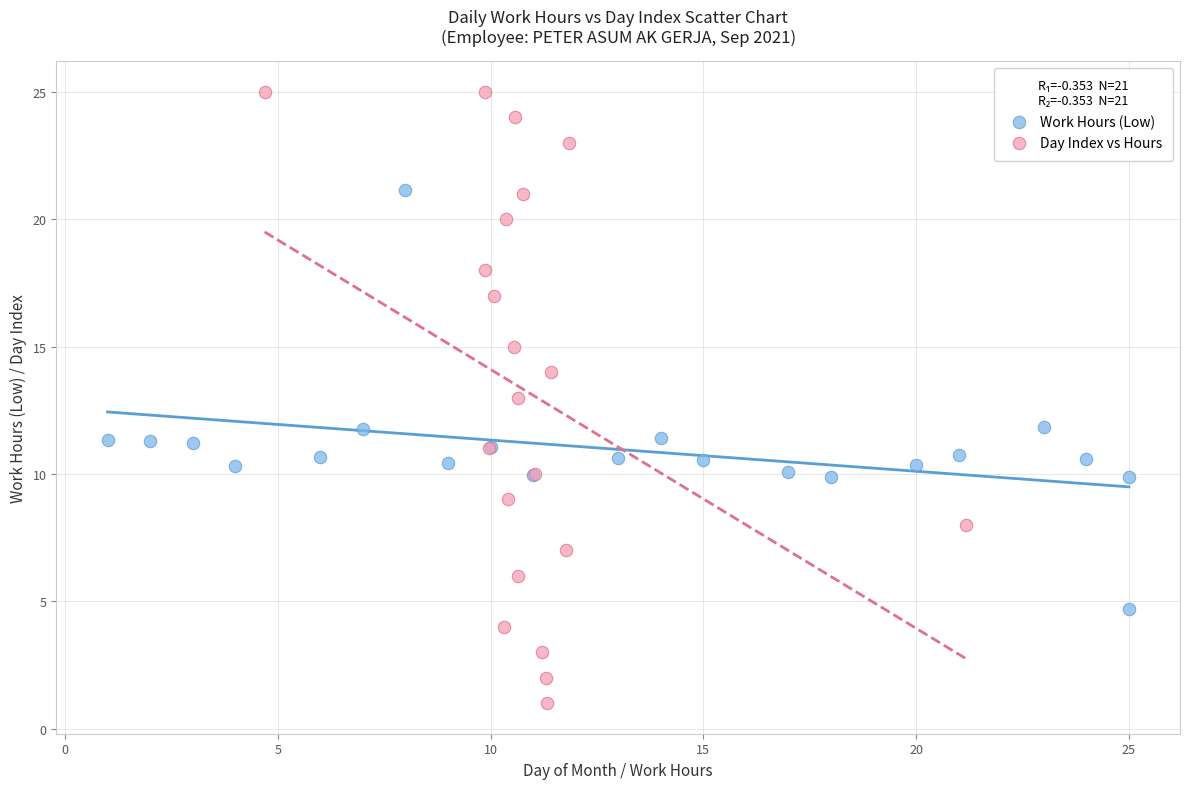

Which series has the widest spread of Y values?

Day Index vs Hours